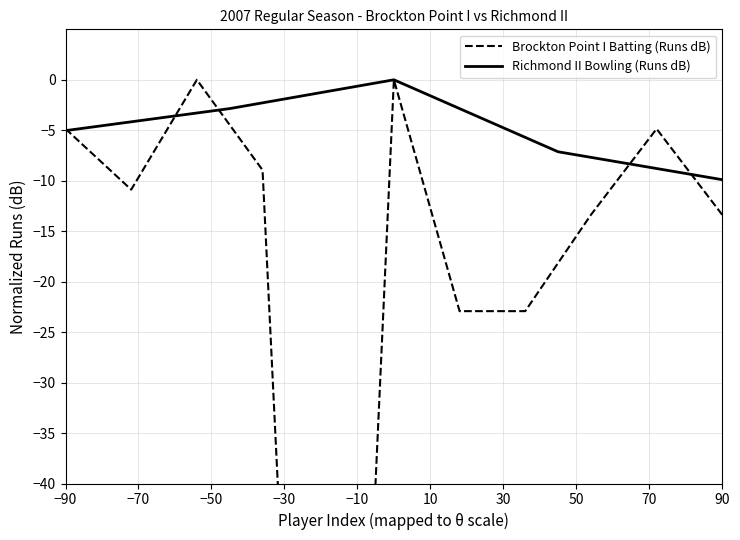

Reading left to right, extract all data points from this chart.

-5.0	-2.9	0.0	-7.1	-9.9